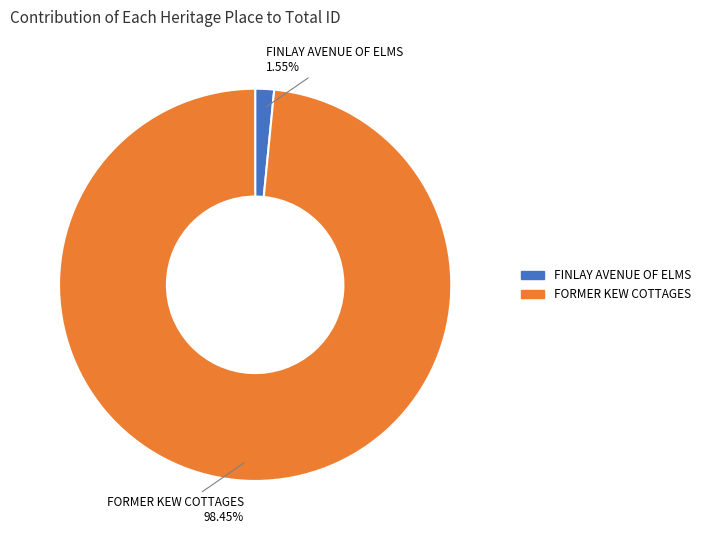

Is there a majority slice in this chart?

Yes